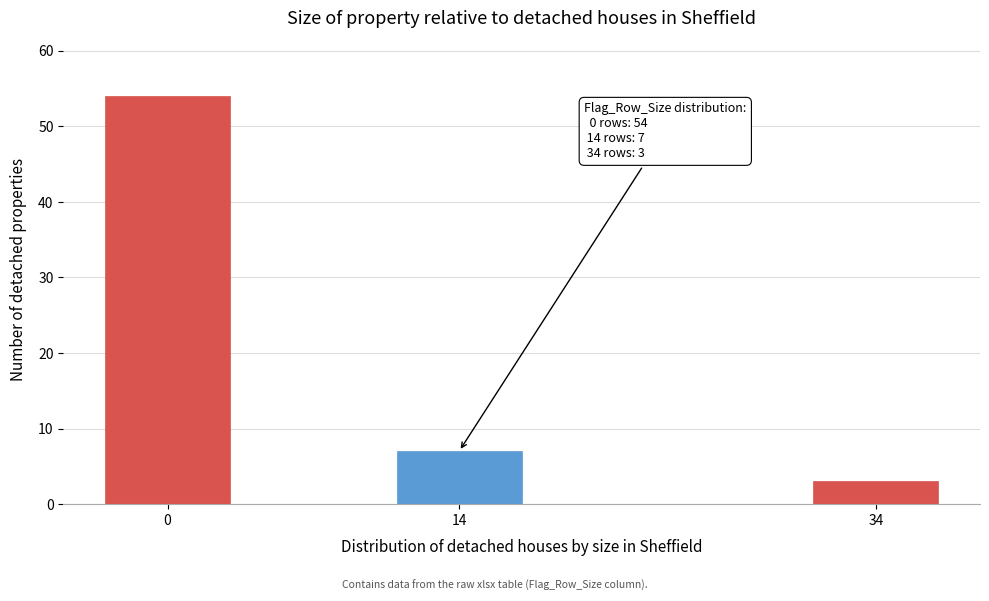

Reading left to right, what are all the values shown in this chart?

54	7	3